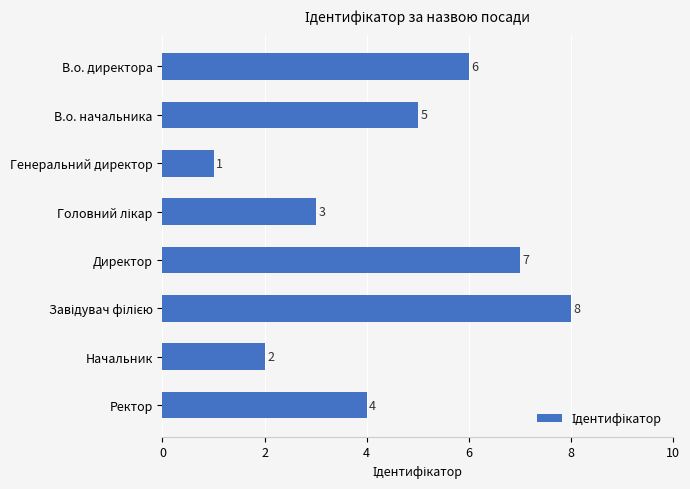

Count the number of categories in the chart.

8